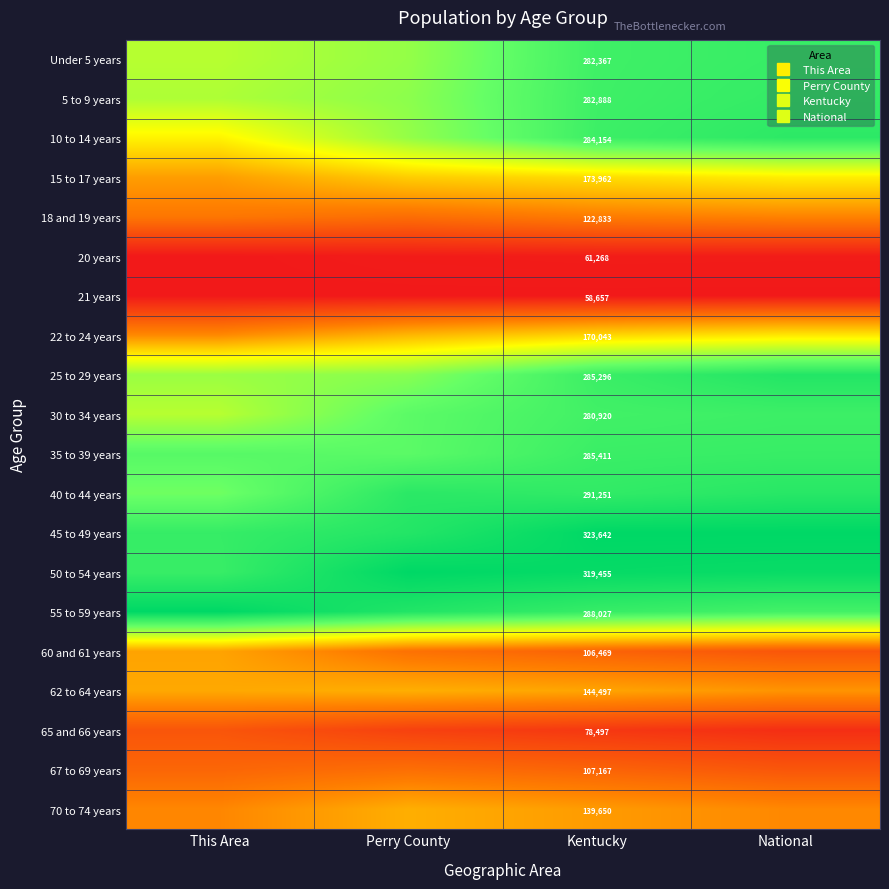

What is the total value across all series at National?

11.1